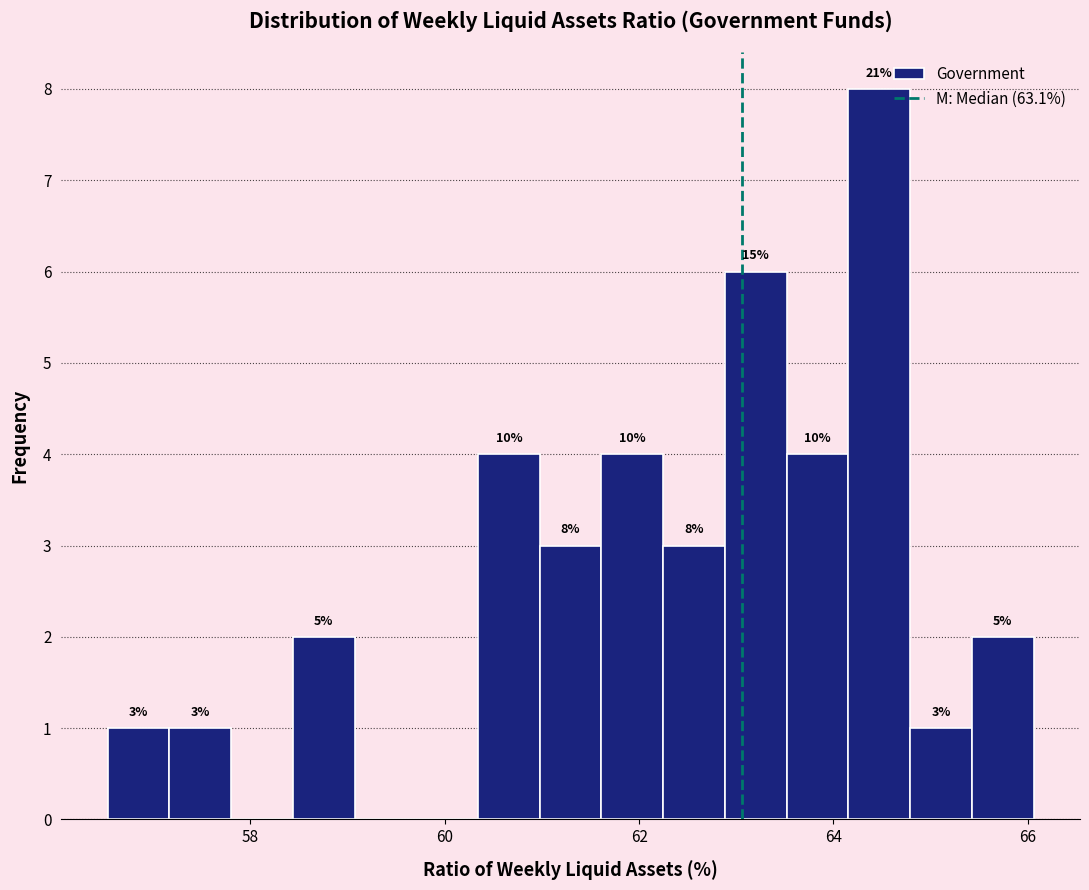

Around what value on the x-axis is the tallest bar? Give the approximate position of its centre, as read against the axis.

64.4